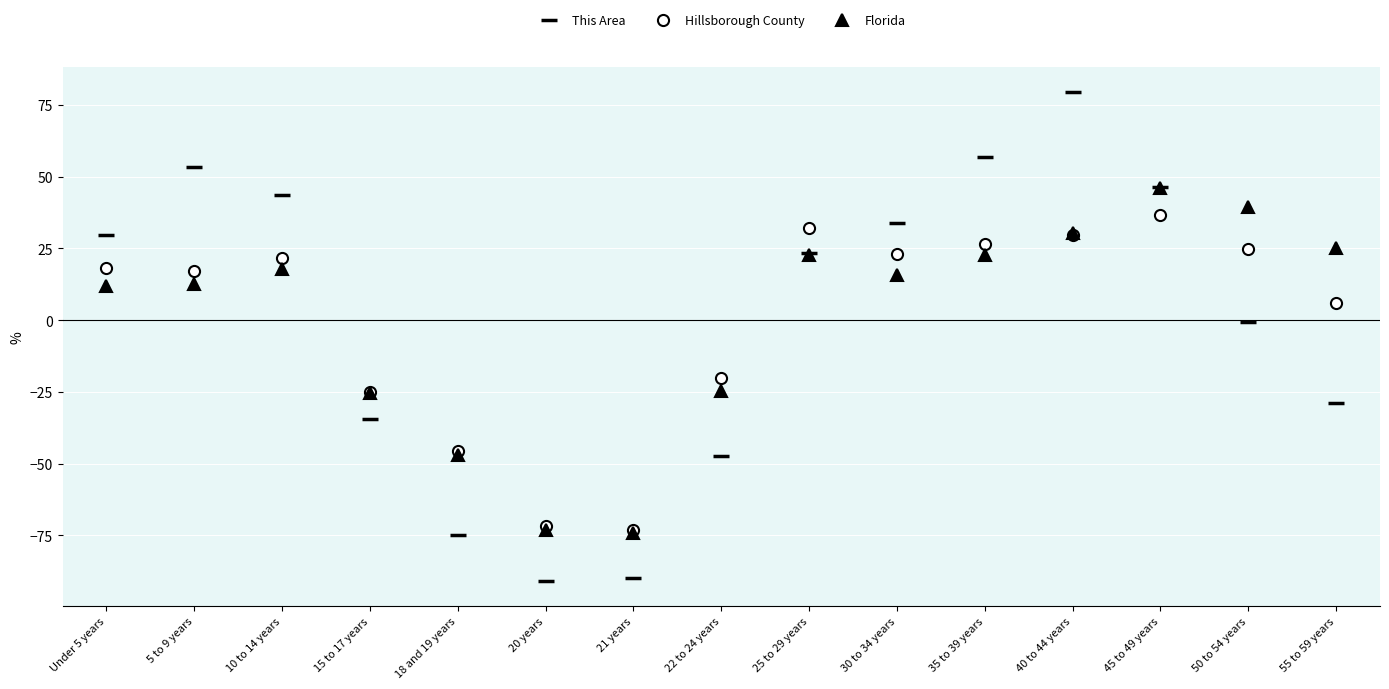

Is the value of Hillsborough County at 15 to 17 years greater than the value of This Area at 25 to 29 years?

No